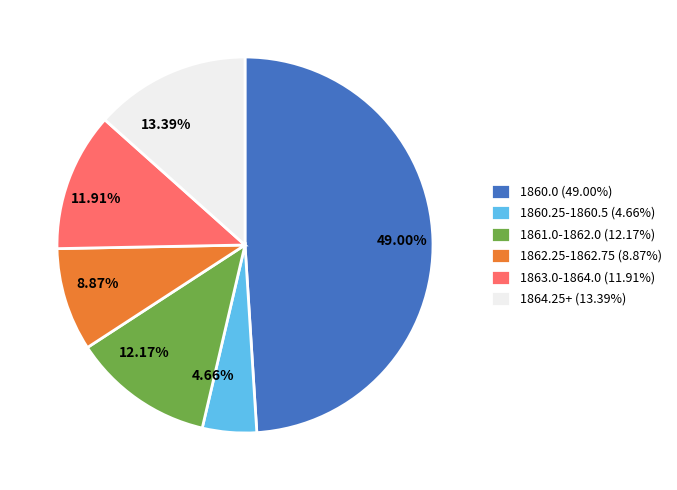

Does any single category account for the majority?

No